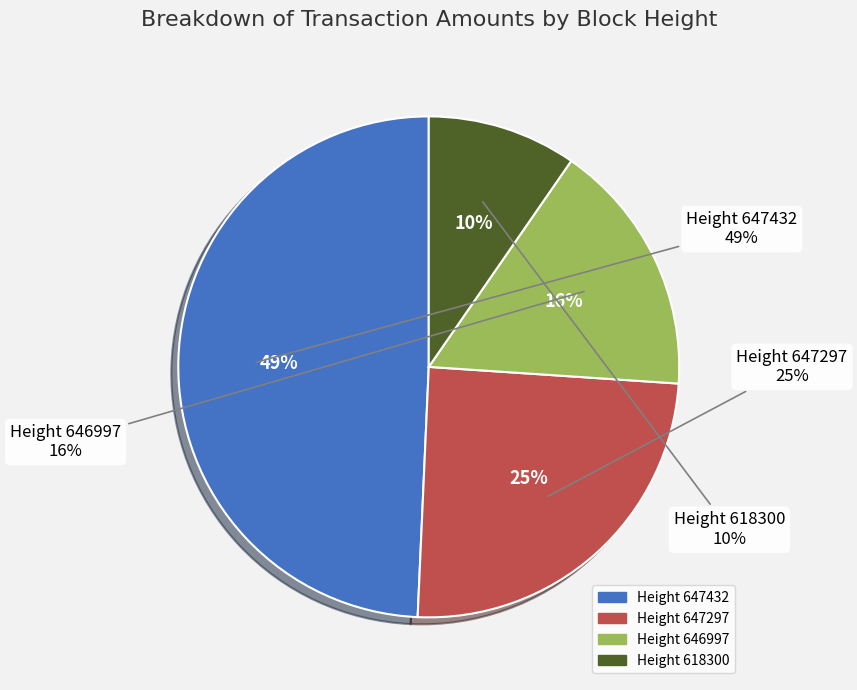

What portion of the pie excludes 646997?

83.6%